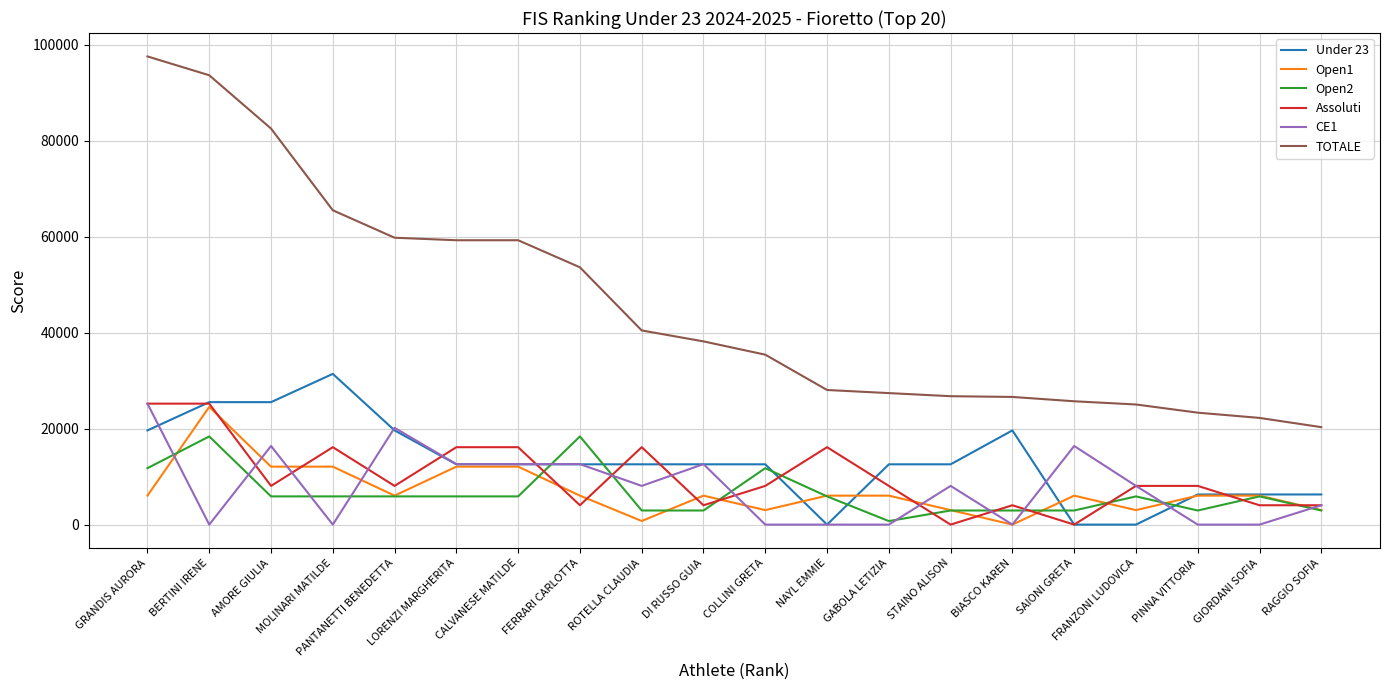

What is the maximum value shown in the chart?

97531.8